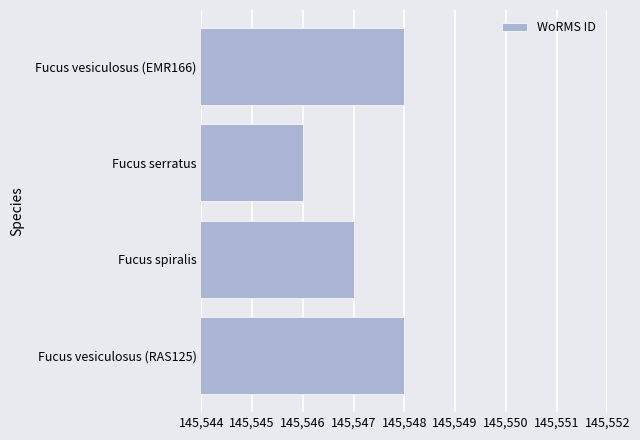

What is the average value?

145547